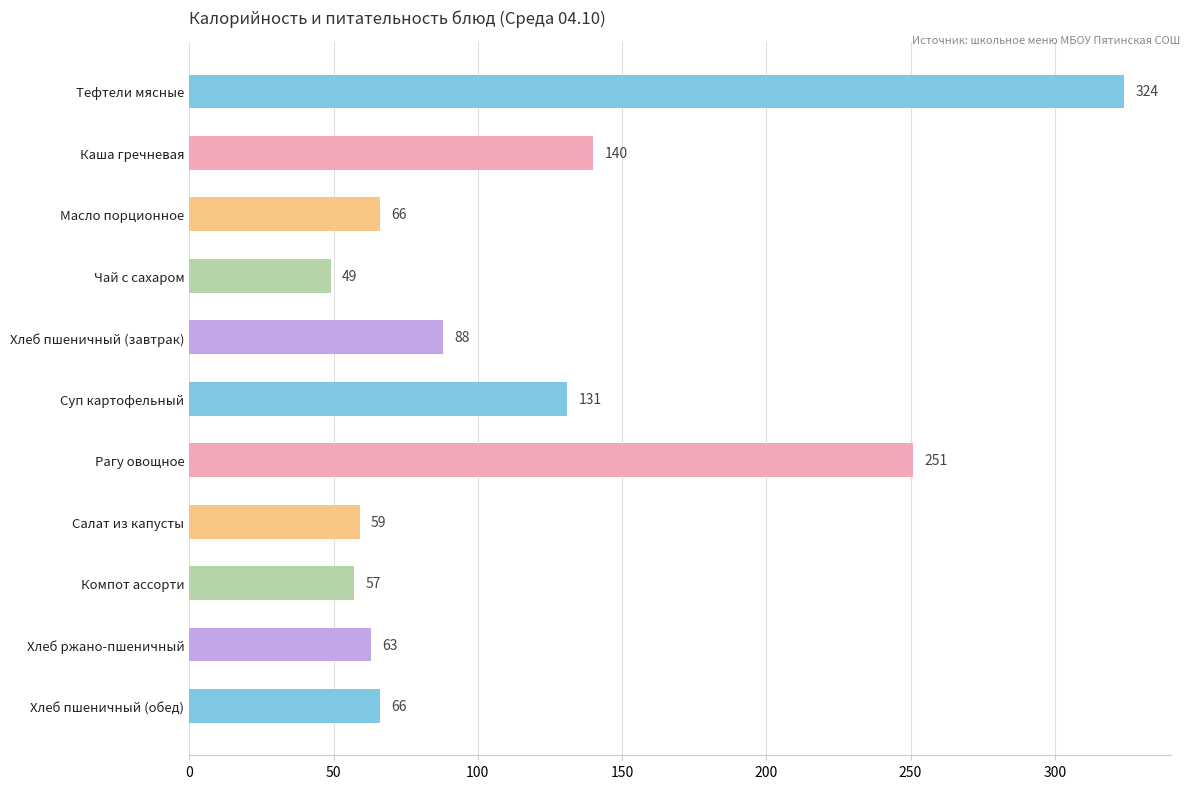

The chart shows a value of 38 at Хлеб пшеничный (завтрак). True or false?

False